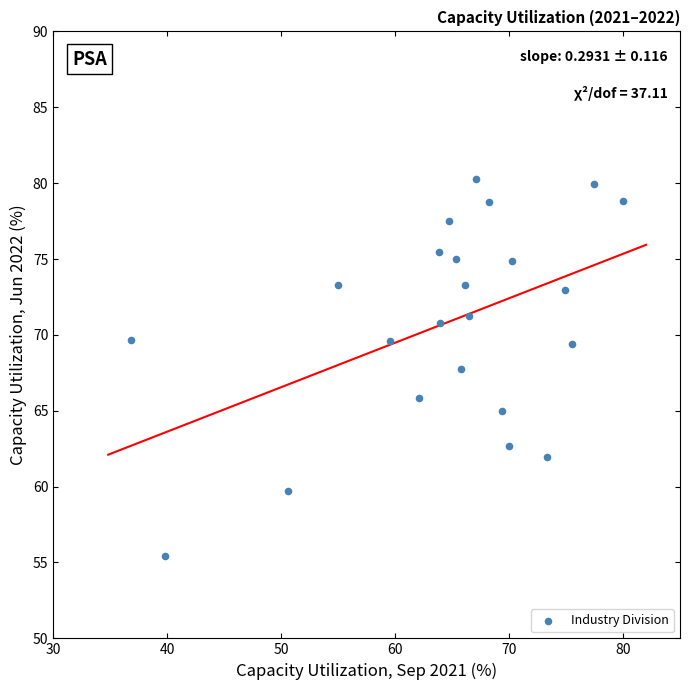

What is the range of Y values (max minus min)?

24.9